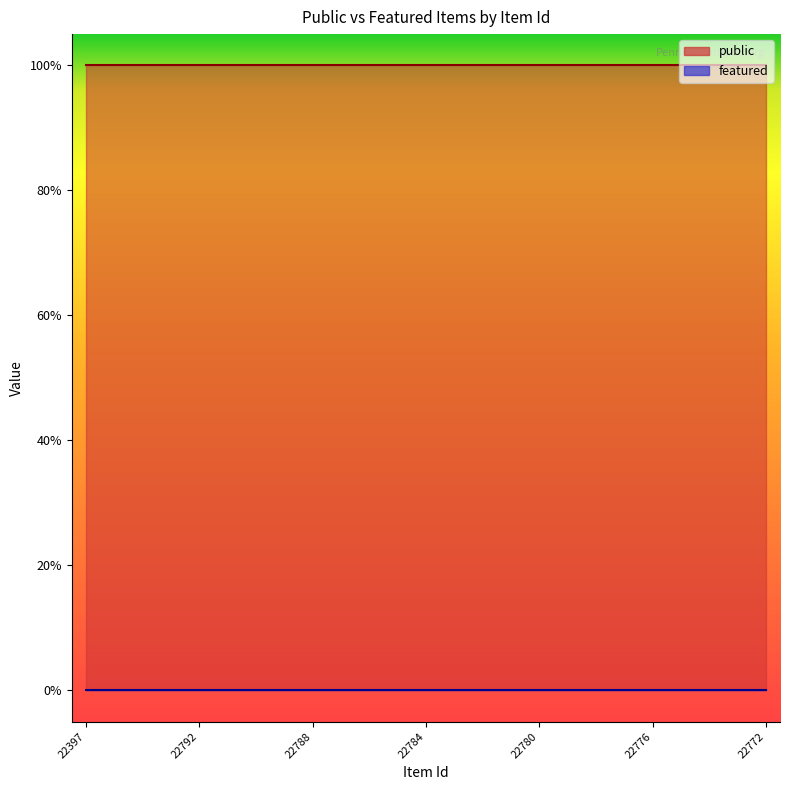

At which label does public reach its minimum?

22397